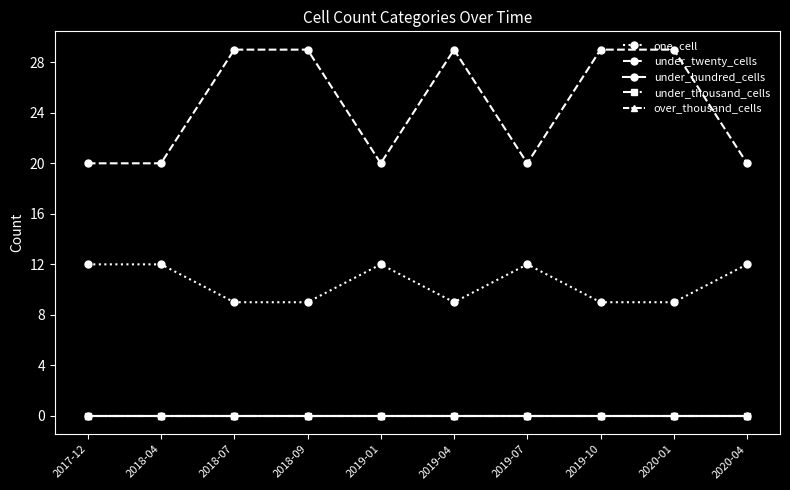

Is this an area chart (filled region under the line)?

No